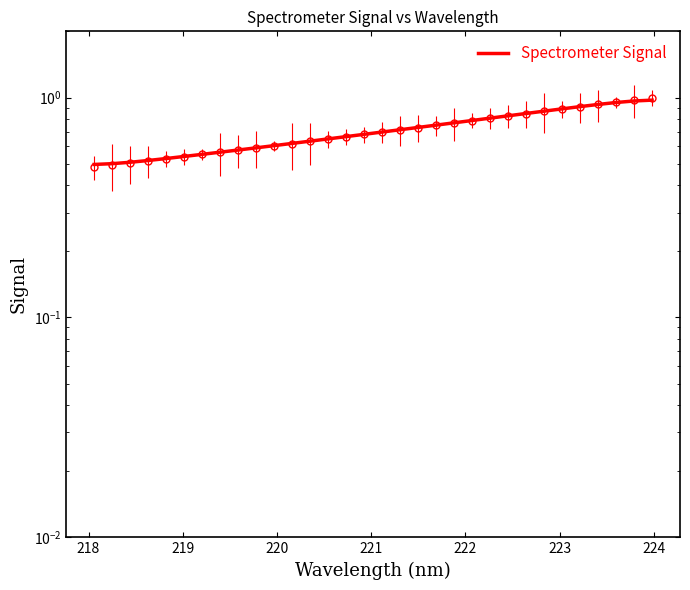

Reading left to right, transcribe all the data shown in this chart.

0.5	0.5	0.5	0.5	0.5	0.5	0.6	0.6	0.6	0.6	0.6	0.6	0.6	0.6	0.7	0.7	0.7	0.7	0.7	0.7	0.8	0.8	0.8	0.8	0.8	0.9	0.9	0.9	0.9	0.9	1.0	1.0